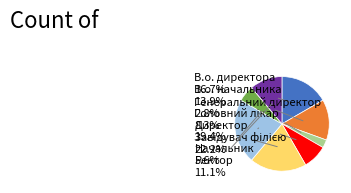

Does any single category account for the majority?

No